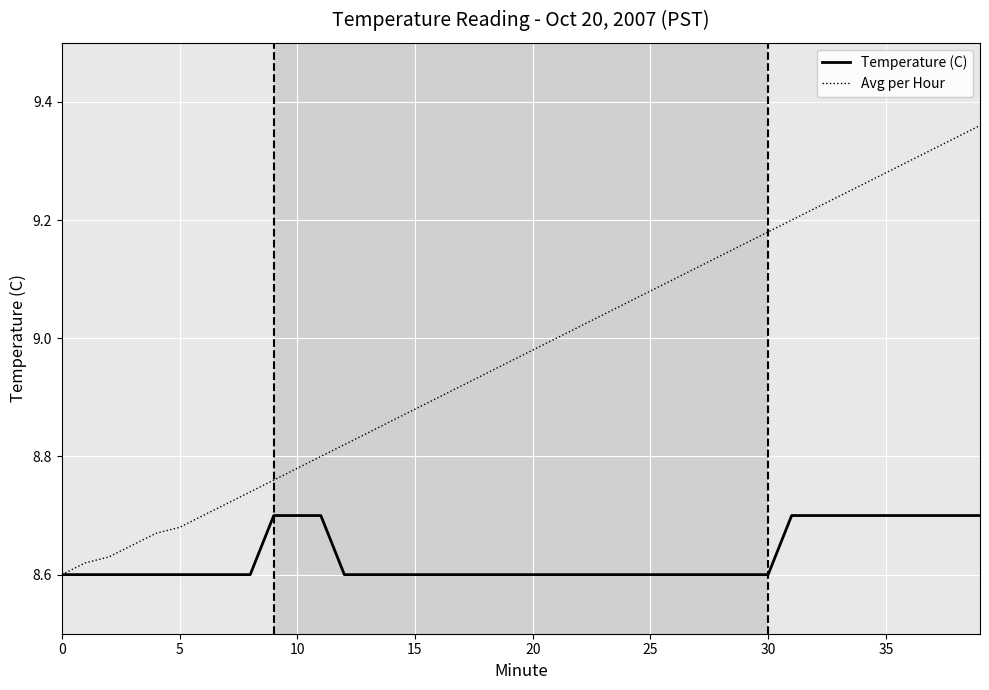

Rank the series by their average value, from highest to lowest.

Avg per Hour, Temperature (C)